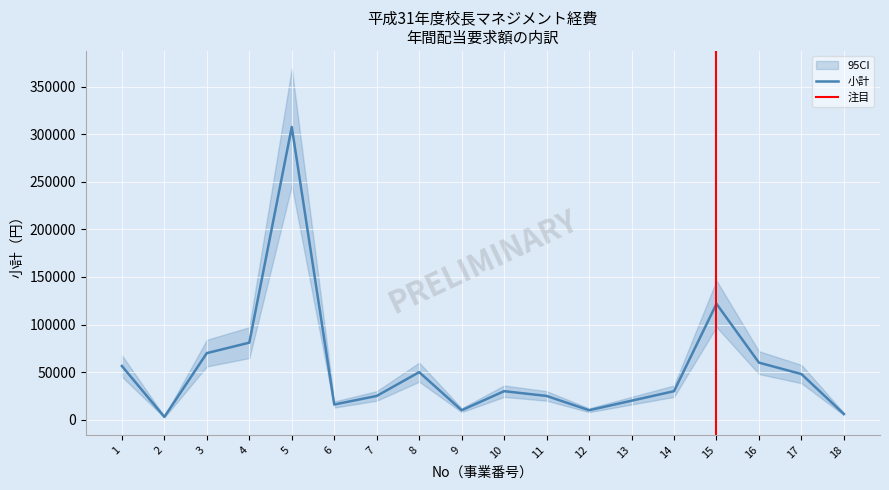

Which has a higher value, 13 or 12?

13